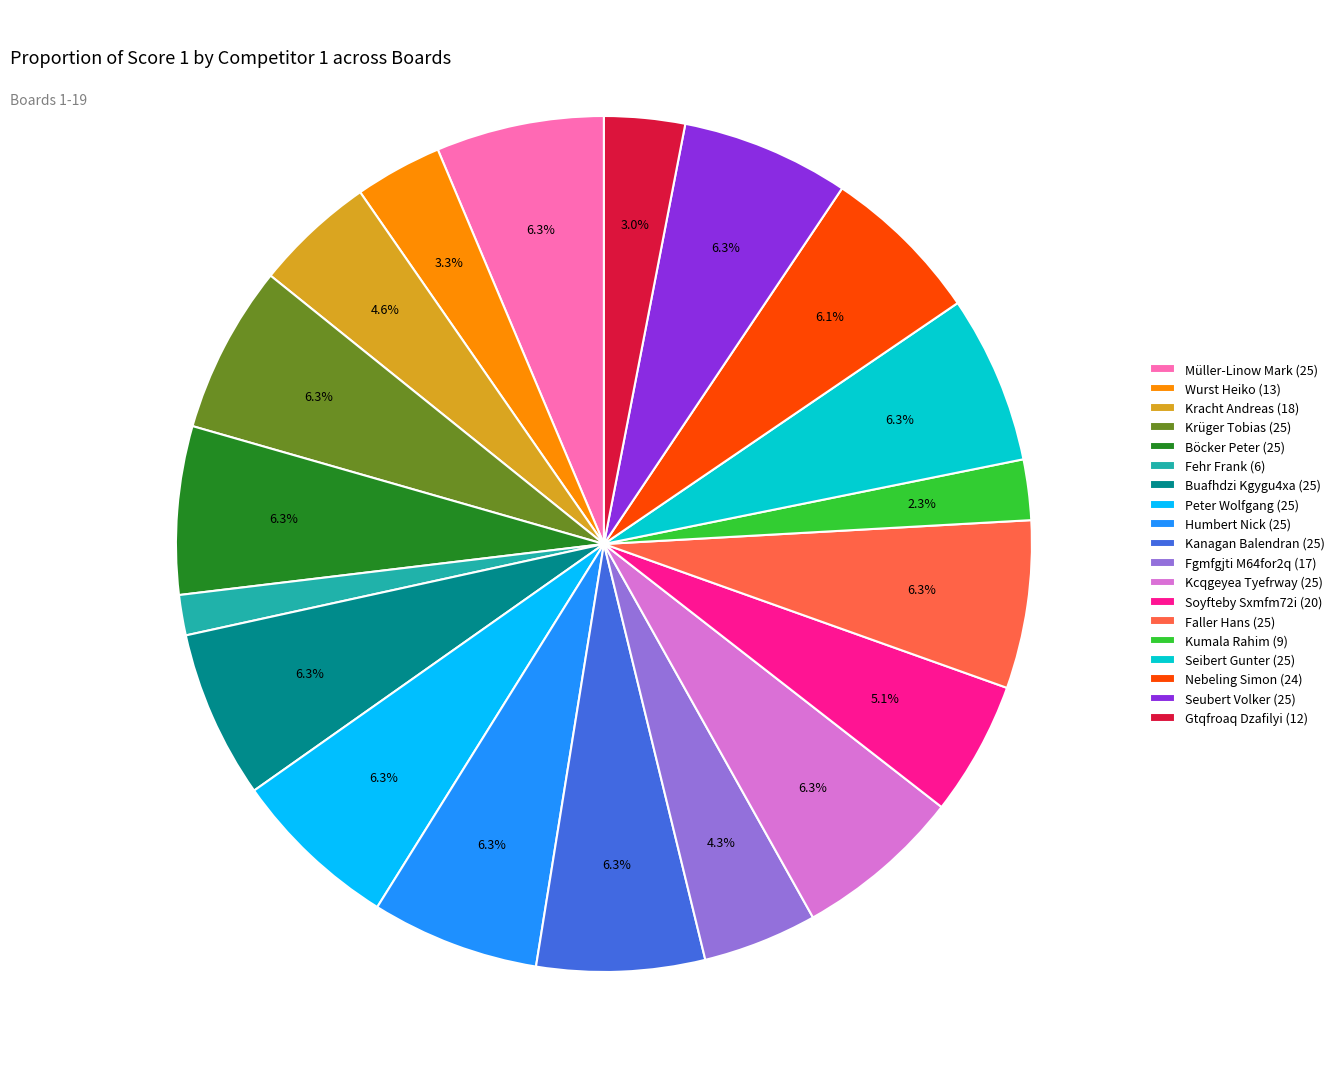

How many slices are in this pie chart?

19